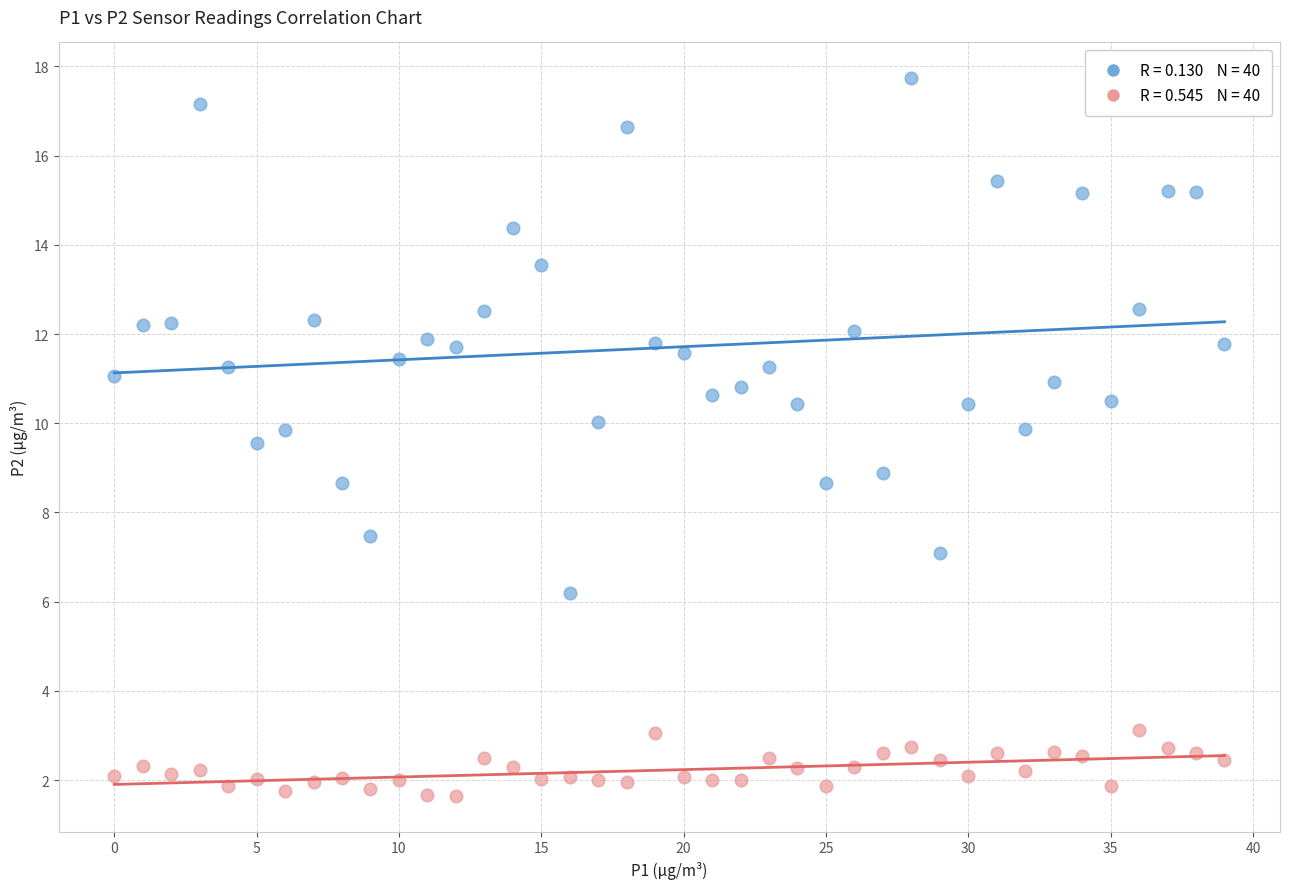

Across all data points, what is the range of Y values (max minus min)?

16.1